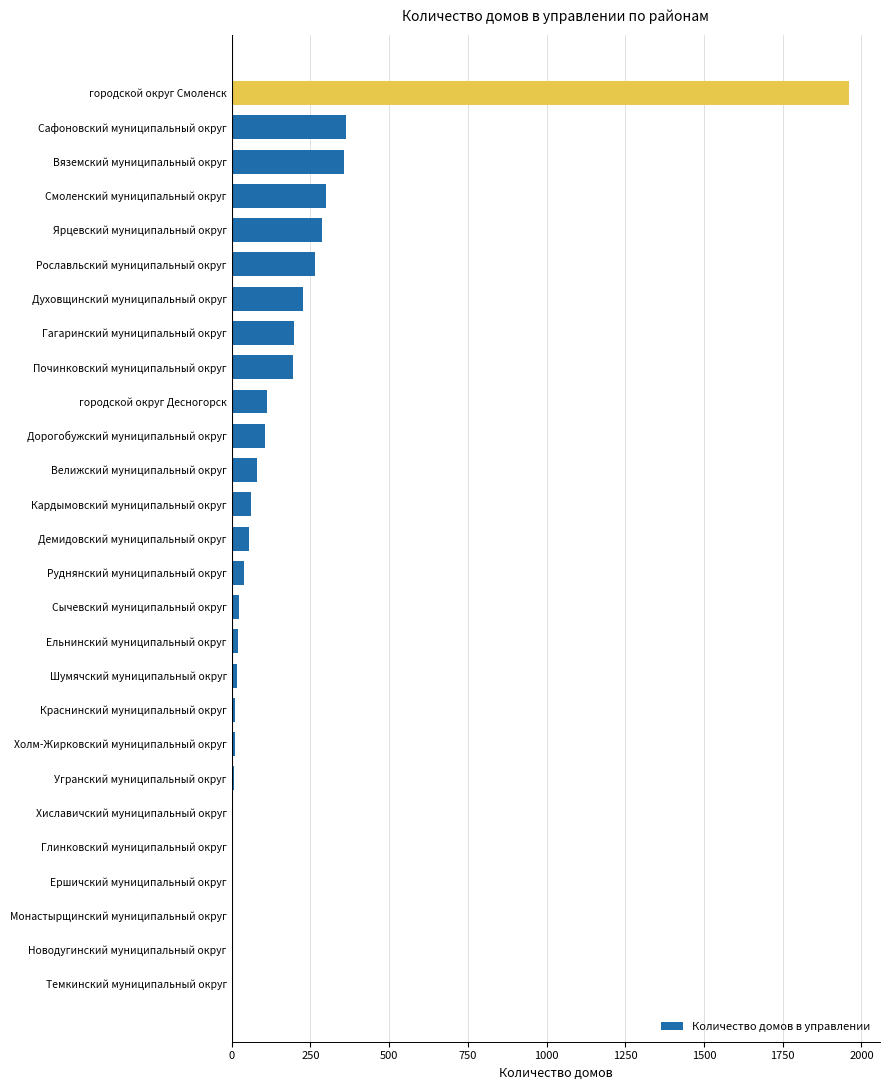

What is the sum of all values?

4688